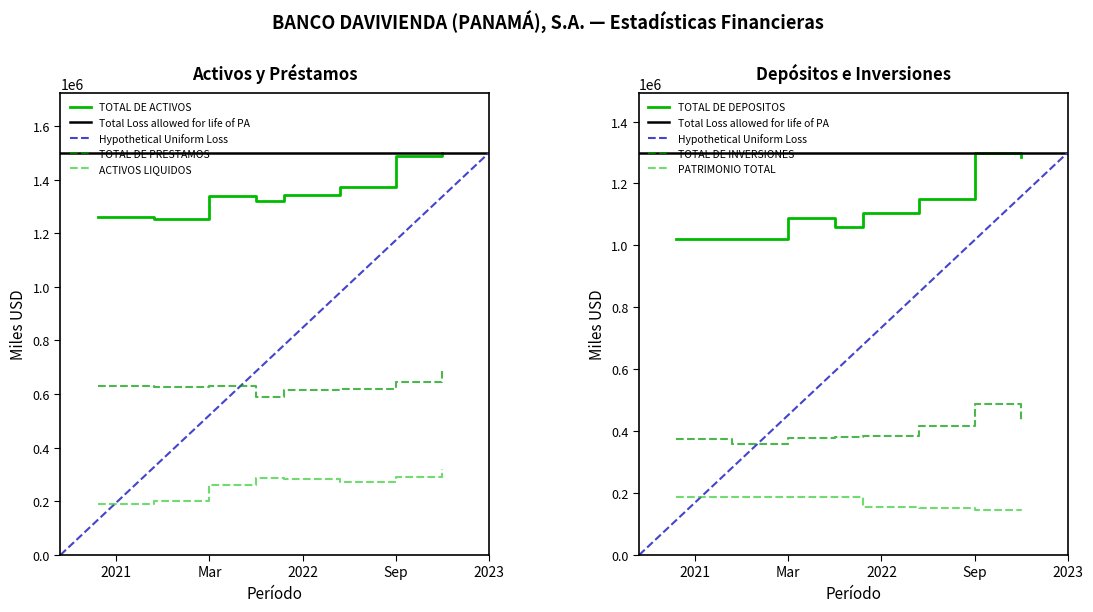

In PATRIMONIO TOTAL, how many points are lower than both neighbors (excluding endpoints)?

2